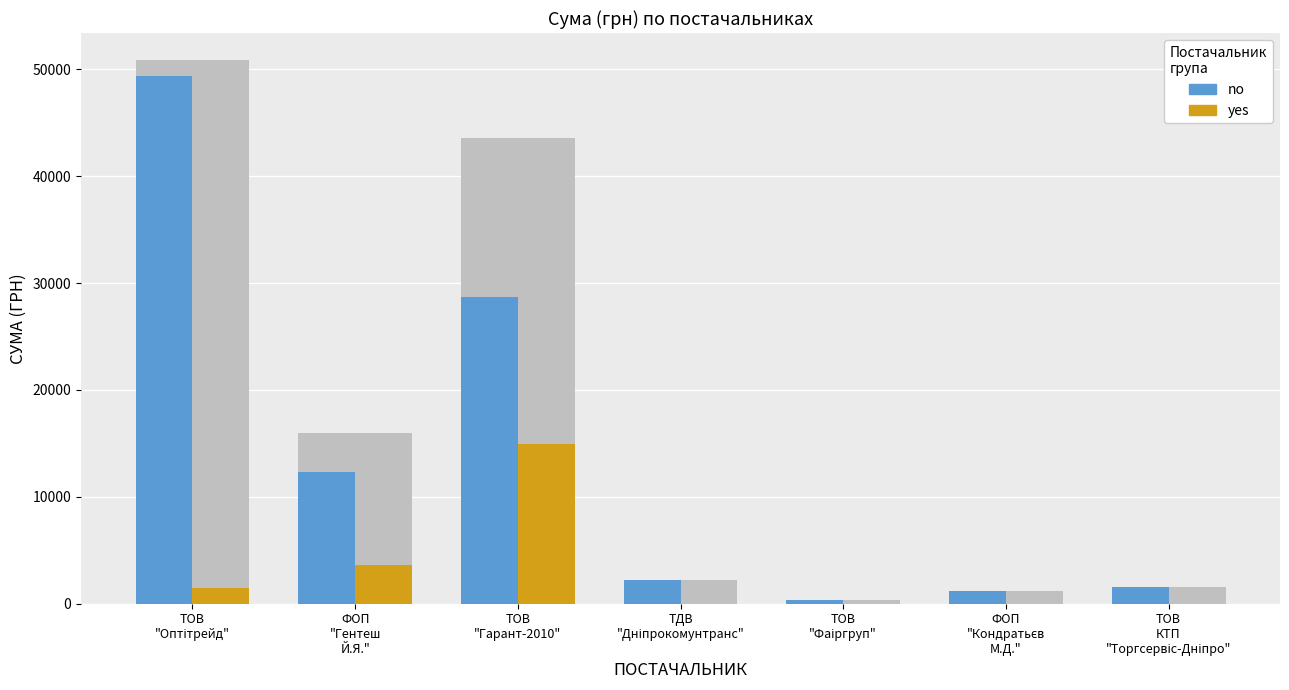

Reading left to right, list all the values displayed in this chart.

no: 49387.0	12332.0	28662.0	2188.9	367.2	1196.0	1541.0
yes: 1474.0	3645.0	14887.0	0.0	0.0	0.0	0.0